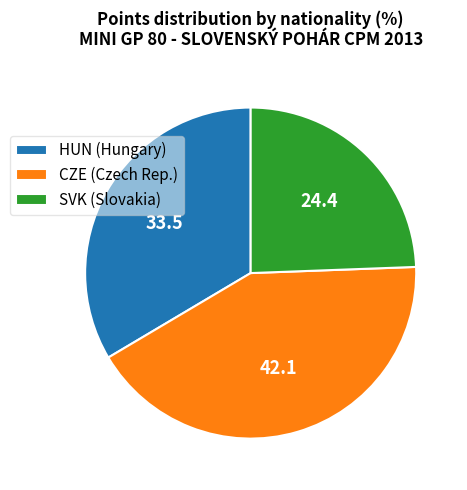

Between CZE (Czech Rep.) and HUN (Hungary), which is larger?

CZE (Czech Rep.)